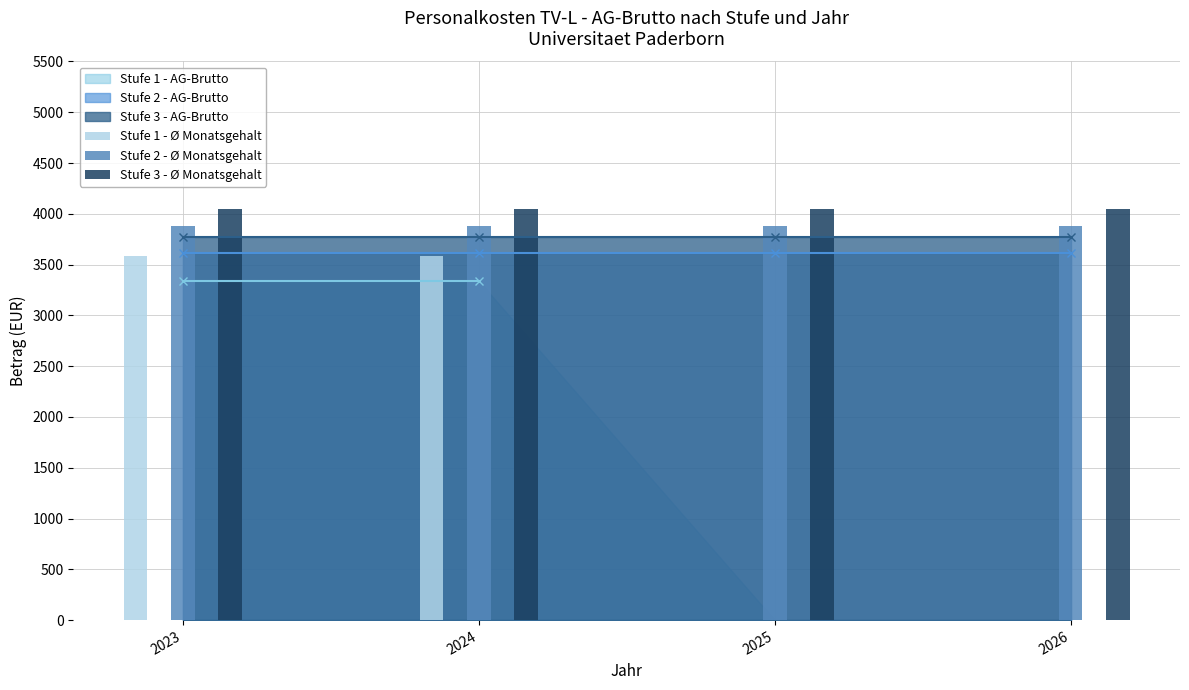

Where is Stufe 2 - Ø Monatsgehalt nearest to the value 3880?

2023